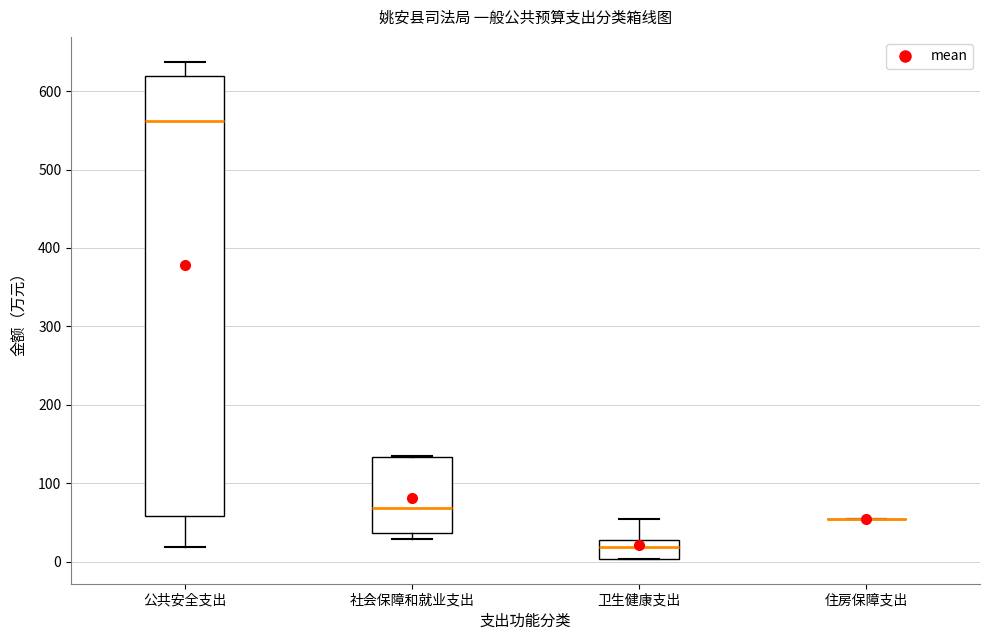

Reading left to right, transcribe this box plot: for each box, give where its median line is, the range the box spans, and where its two whiskers end, as read against the y-axis. The values are not printed on the chart, so give them approximately, as read against the axis.

公共安全支出: median 560, box 60 to 620, whiskers 20 to 640
社会保障和就业支出: median 70, box 40 to 130, whiskers 30 to 140
卫生健康支出: median 20, box 0 to 30, whiskers 0 to 50
住房保障支出: box collapsed to a line at 50, whiskers 50 to 50